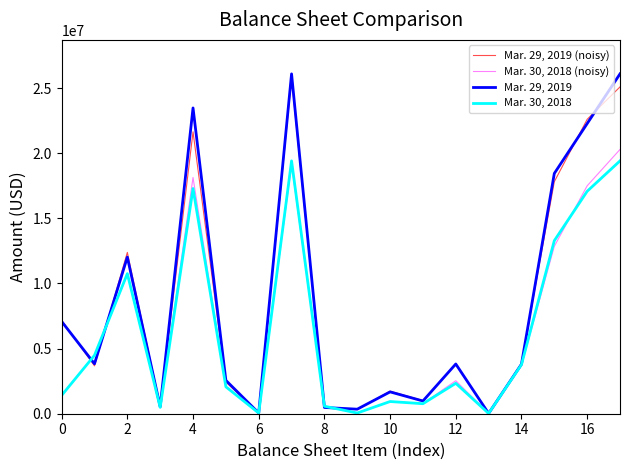

What is the maximum value shown in the chart?

26084652.0